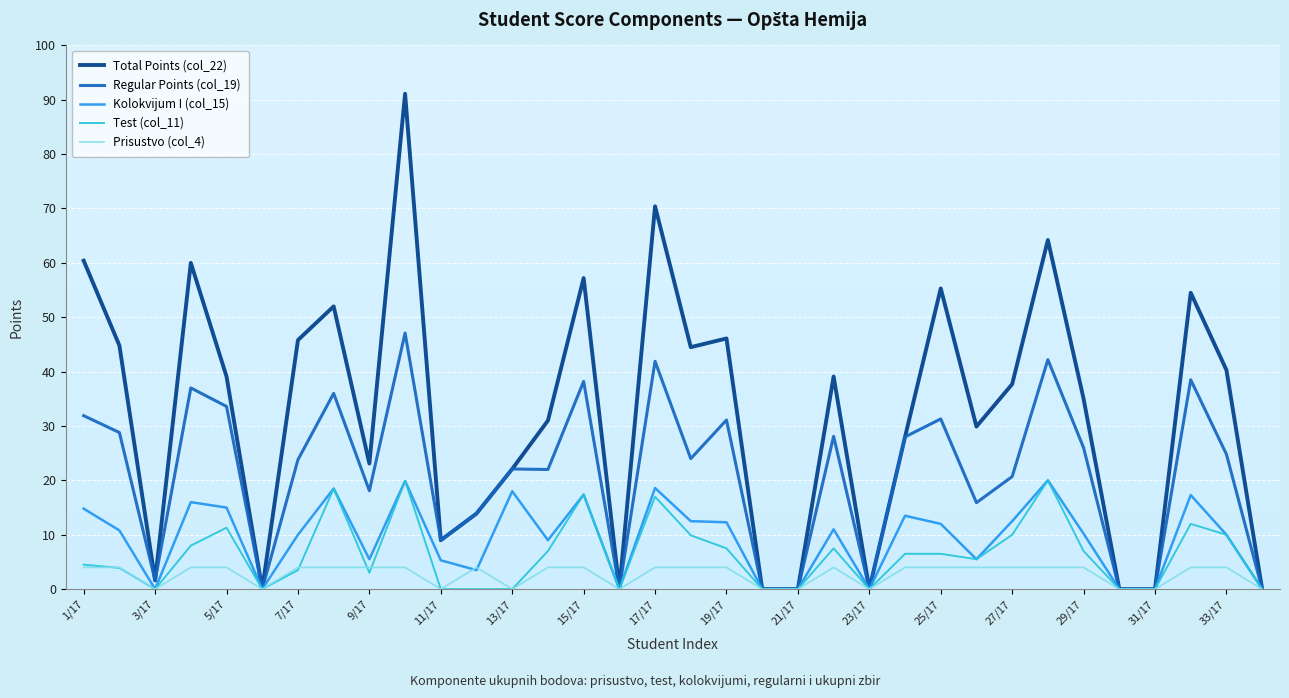

What is the maximum value shown in the chart?

91.1